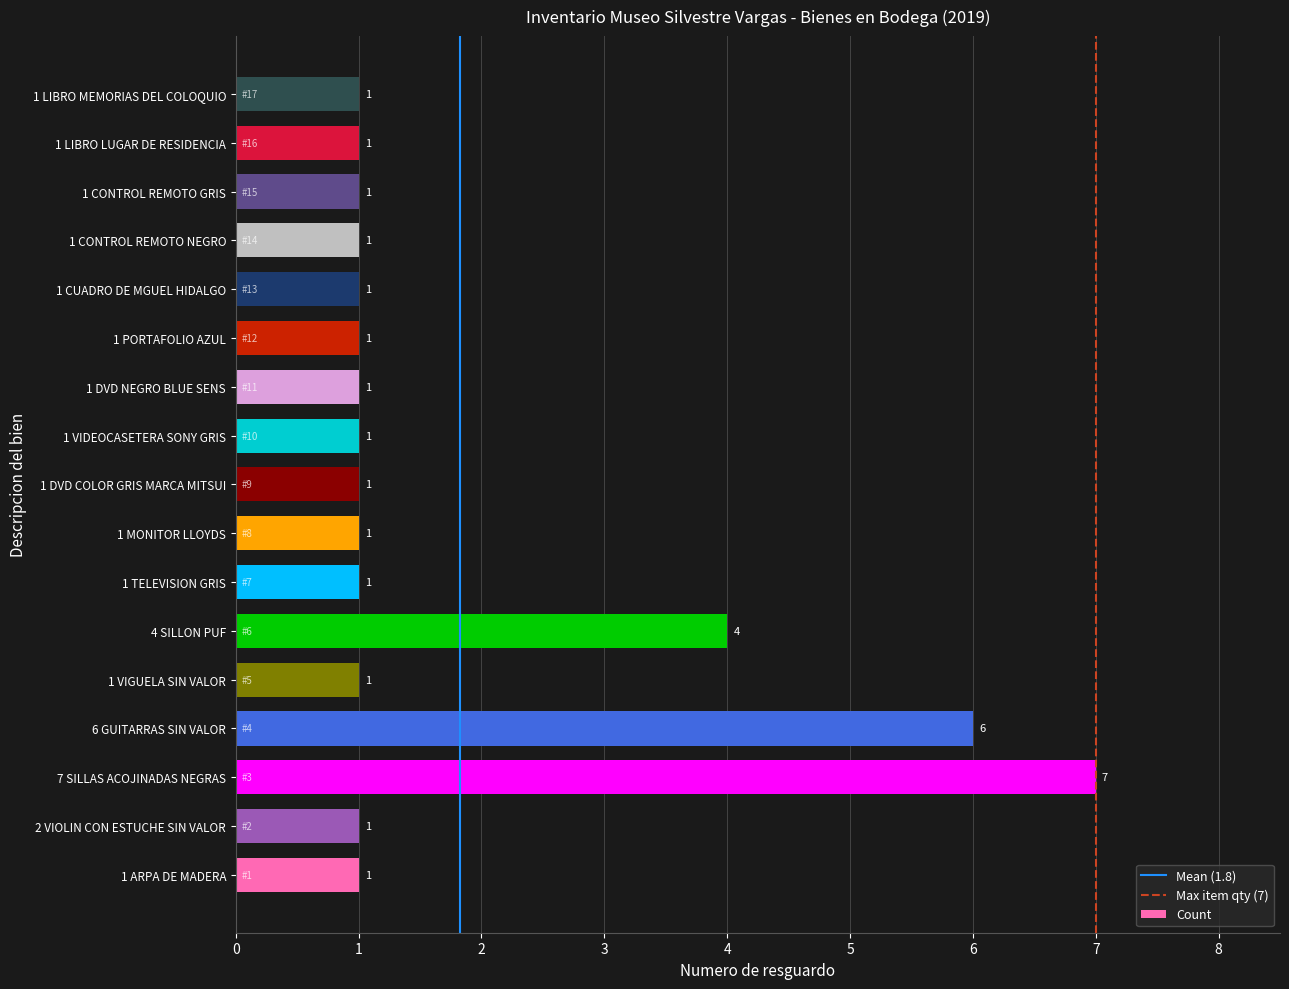

Reading bottom to top, transcribe all the data shown in this chart.

1 ARPA DE MADERA=1	2 VIOLIN CON ESTUCHE SIN VALOR=1	7 SILLAS ACOJINADAS NEGRAS=7	6 GUITARRAS SIN VALOR=6	1 VIGUELA SIN VALOR=1	4 SILLON PUF=4	1 TELEVISION GRIS=1	1 MONITOR LLOYDS=1	1 DVD COLOR GRIS MARCA MITSUI=1	1 VIDEOCASETERA SONY GRIS=1	1 DVD NEGRO BLUE SENS=1	1 PORTAFOLIO AZUL=1	1 CUADRO DE MGUEL HIDALGO=1	1 CONTROL REMOTO NEGRO=1	1 CONTROL REMOTO GRIS=1	1 LIBRO LUGAR DE RESIDENCIA=1	1 LIBRO MEMORIAS DEL COLOQUIO=1